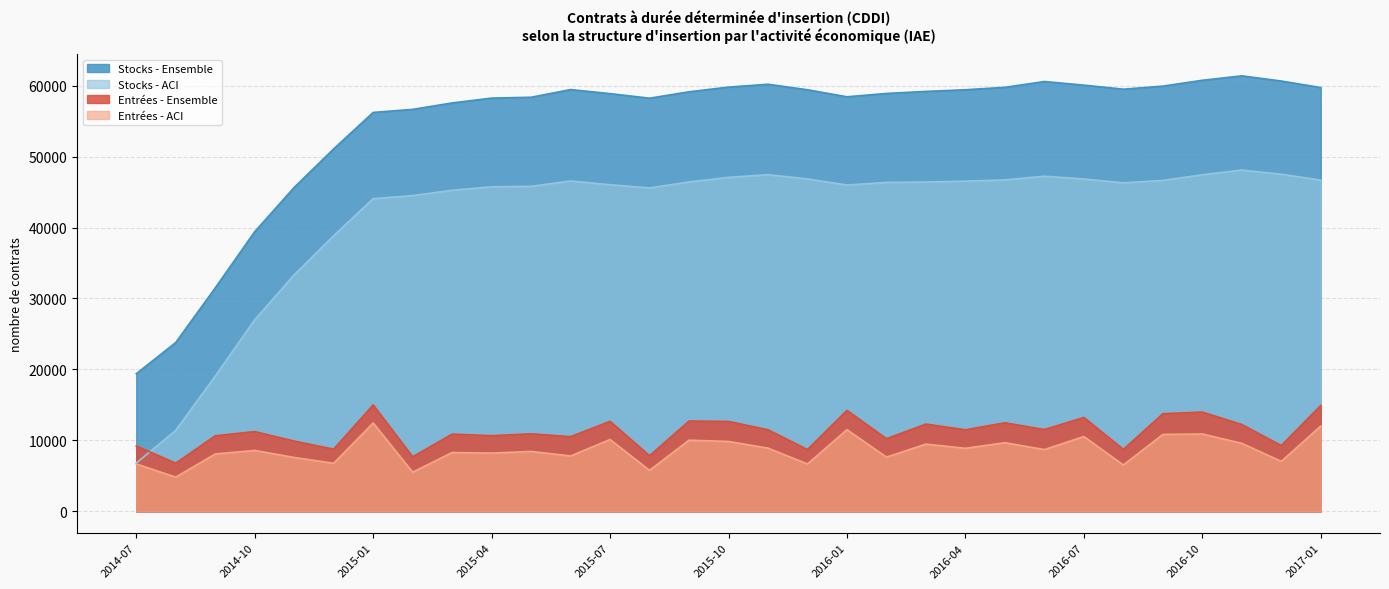

What is the sum of all Entrées - Ensemble values?

347132